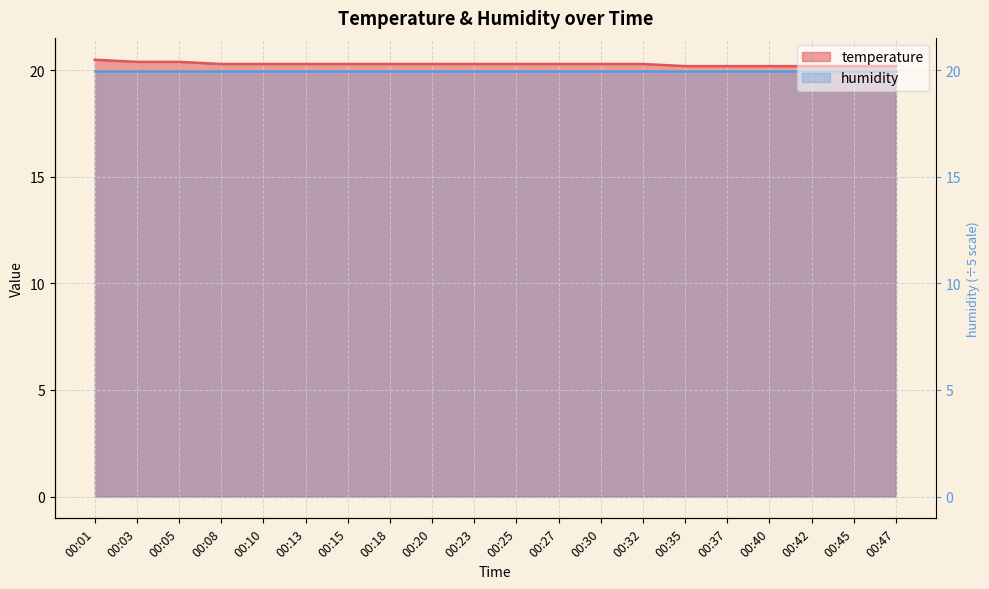

How many values are between 20 and 21?

20